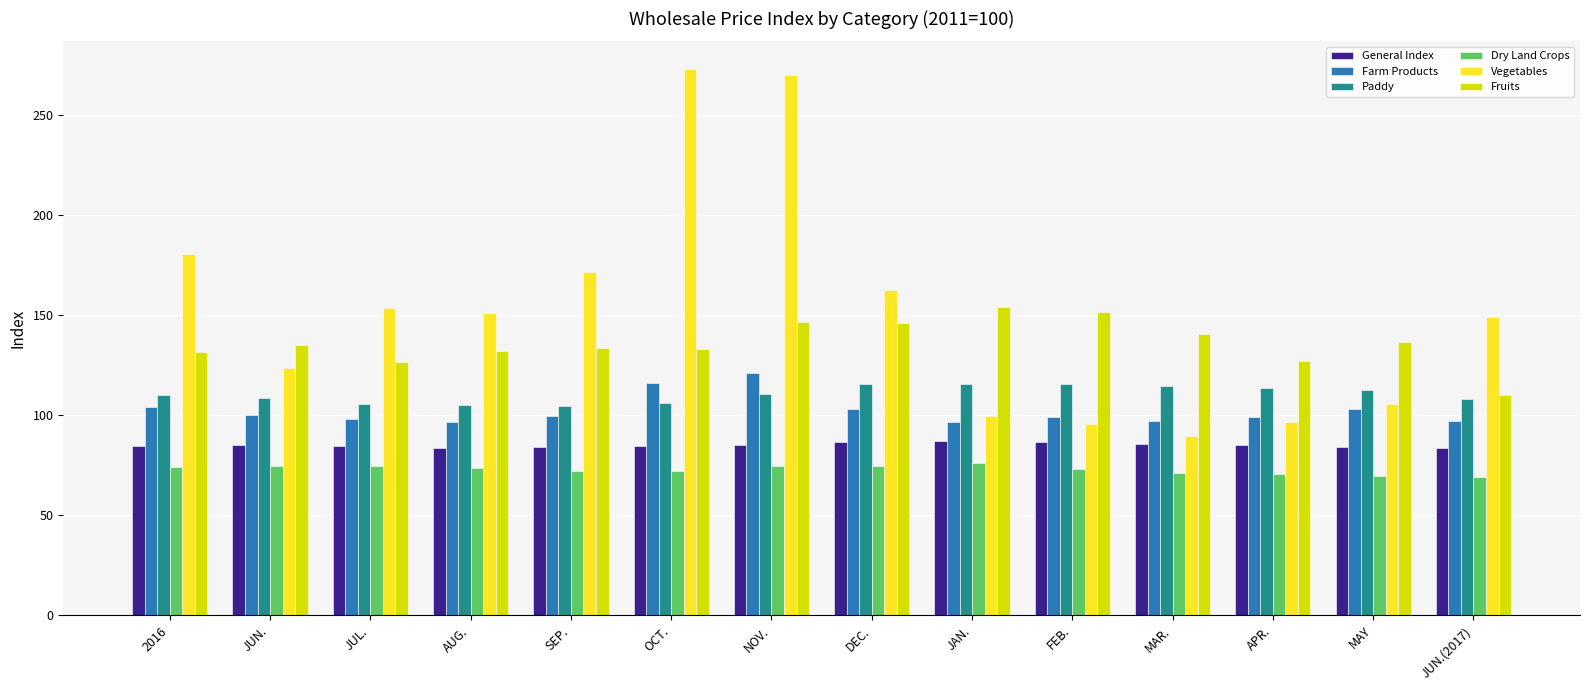

Is it true that Farm Products equals 40.5 at MAY?

False